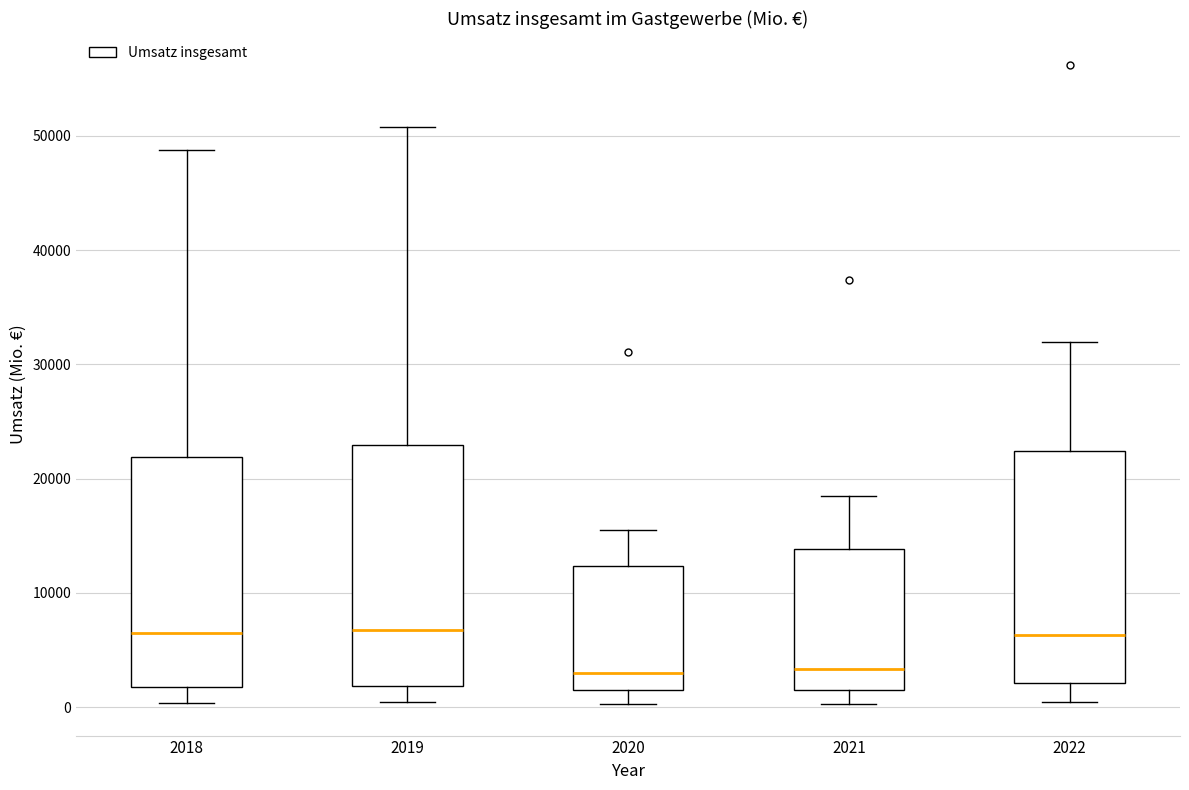

Where is the lower edge of the box at x = 2020 on the y-axis? The values are not printed on the chart, so give them approximately, as read against the axis.

1000